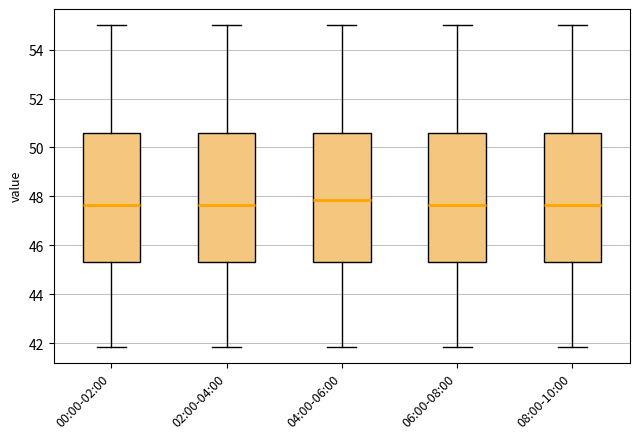

Reading left to right, read every box against the y-axis: the position of its median line, the range the box covers, and the ends of its whiskers. The values are not printed on the chart, so give them approximately, as read against the axis.

00:00-02:00: median 47.6, box 45.4 to 50.6, whiskers 41.8 to 55.0
02:00-04:00: median 47.6, box 45.4 to 50.6, whiskers 41.8 to 55.0
04:00-06:00: median 47.8, box 45.4 to 50.6, whiskers 41.8 to 55.0
06:00-08:00: median 47.6, box 45.4 to 50.6, whiskers 41.8 to 55.0
08:00-10:00: median 47.6, box 45.4 to 50.6, whiskers 41.8 to 55.0